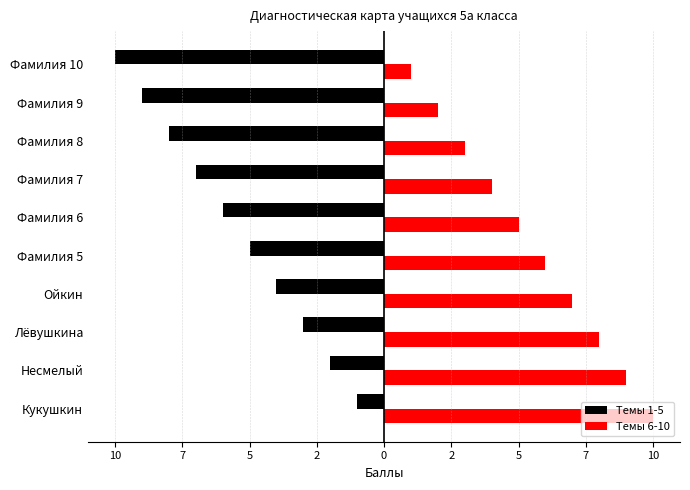

What is the highest value of the Темы 1-5 series?

-1